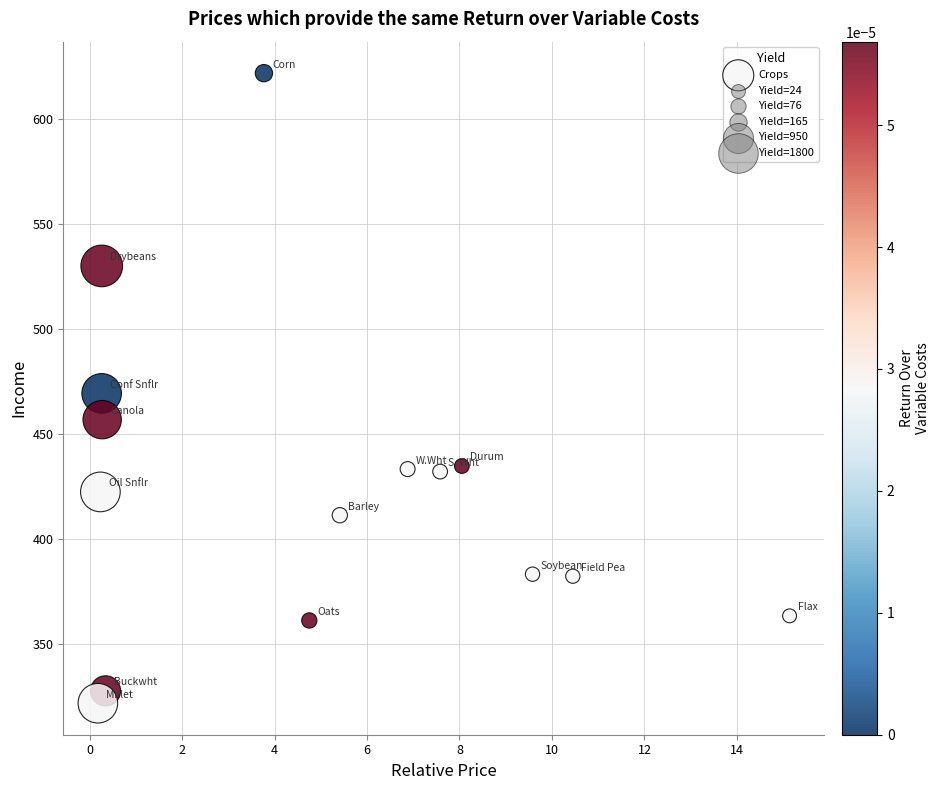

What is the range of X values (max minus min)?

15.0